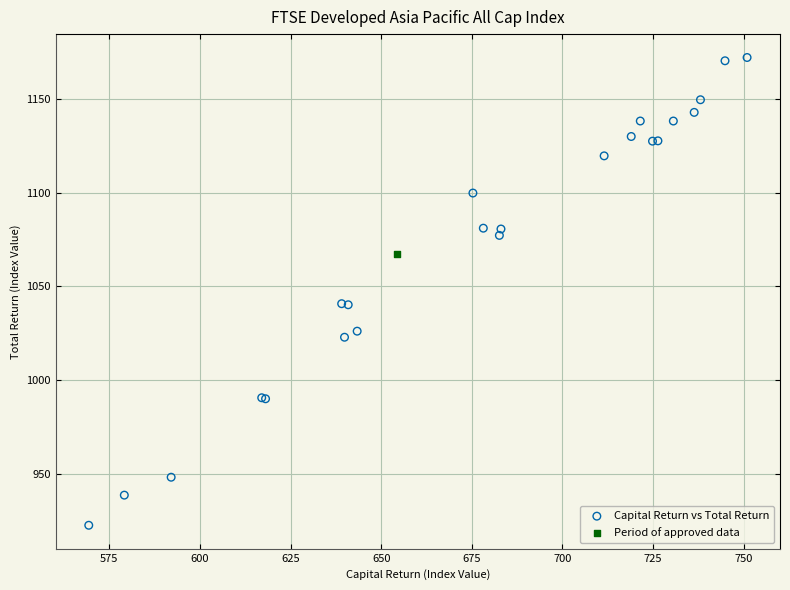

What are all the series names shown in the legend?

Capital Return vs Total Return, Period of approved data